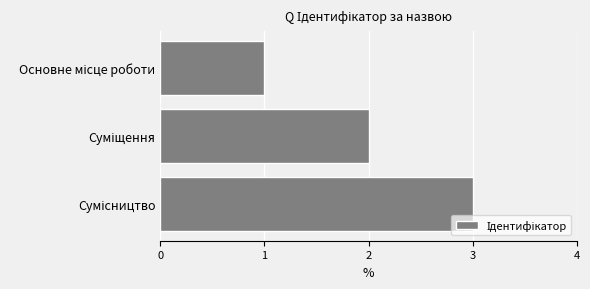

What is the maximum value shown in the chart?

3